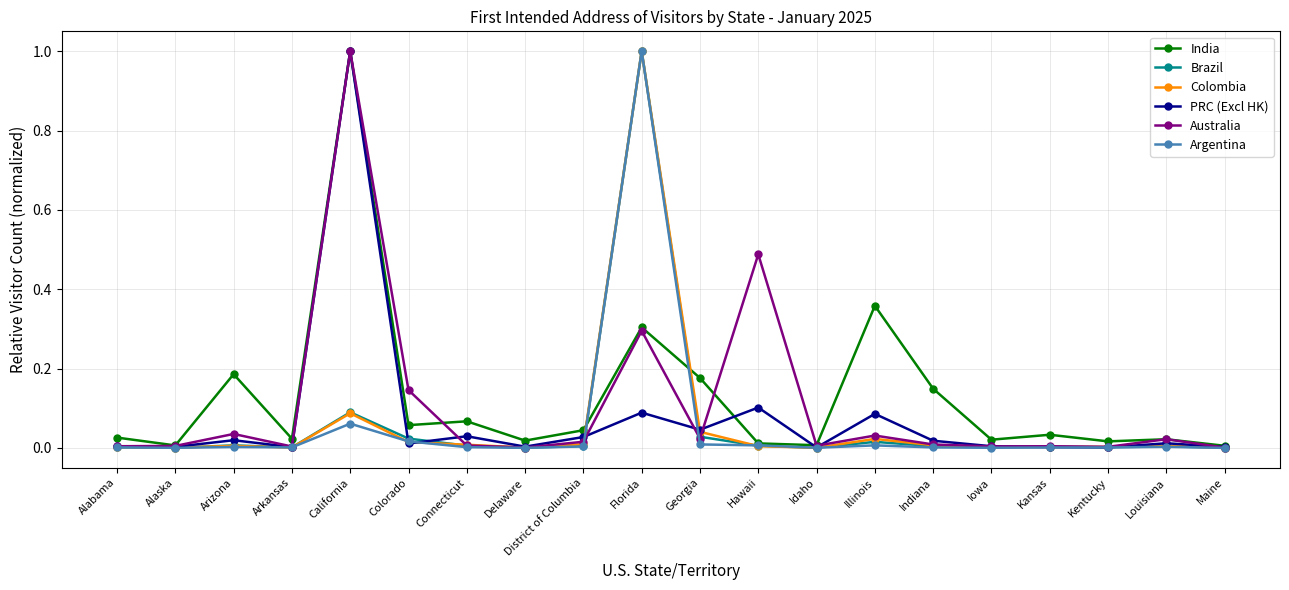

What is the label of the 20th point from the right?

Alabama